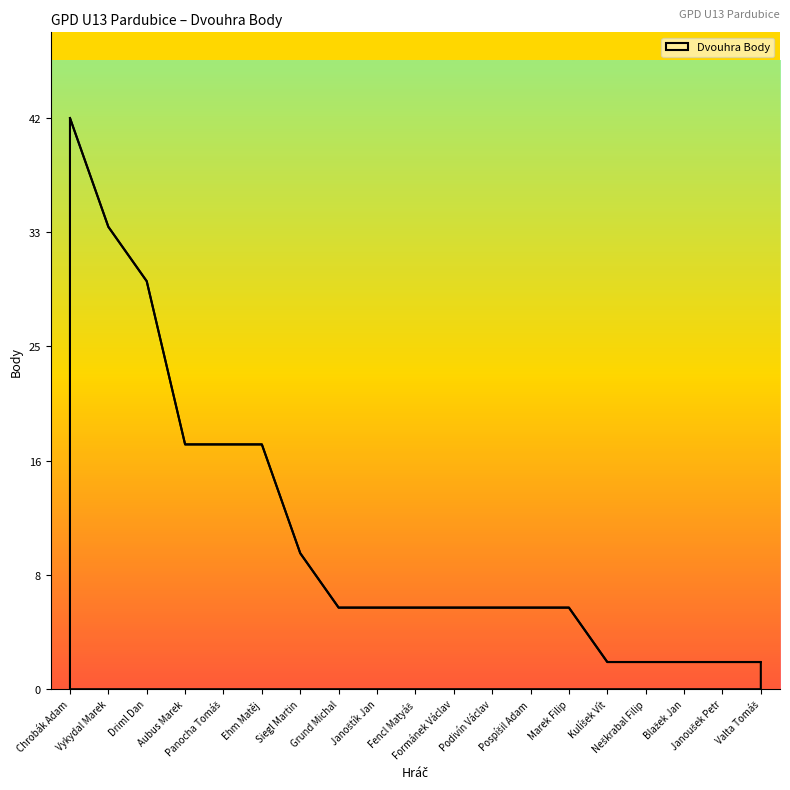

Does the chart display data point markers on the line(s)?

No